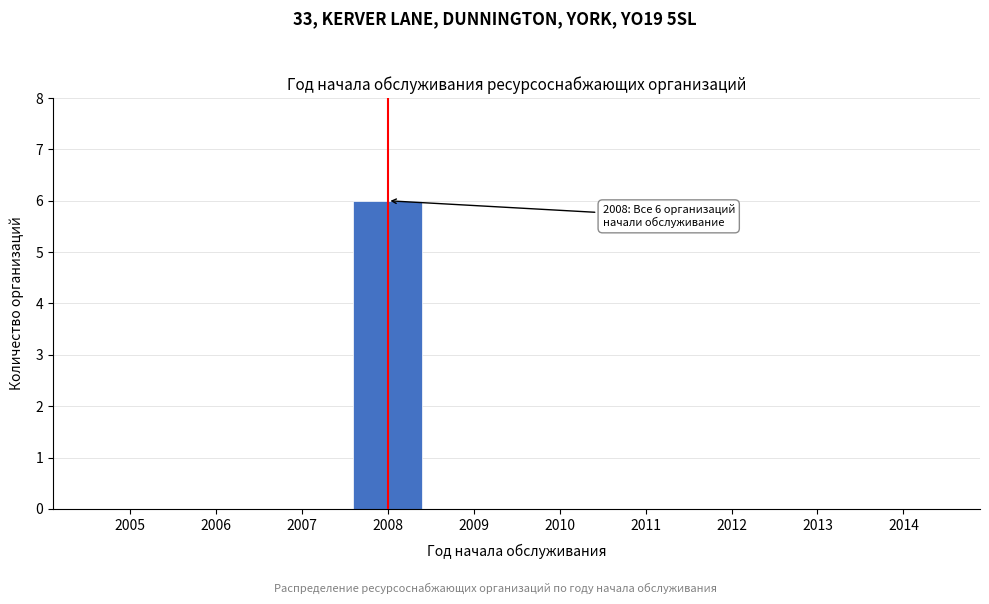

Reading left to right, extract all data points from this chart.

2005=0	2006=0	2007=0	2008=6	2009=0	2010=0	2011=0	2012=0	2013=0	2014=0